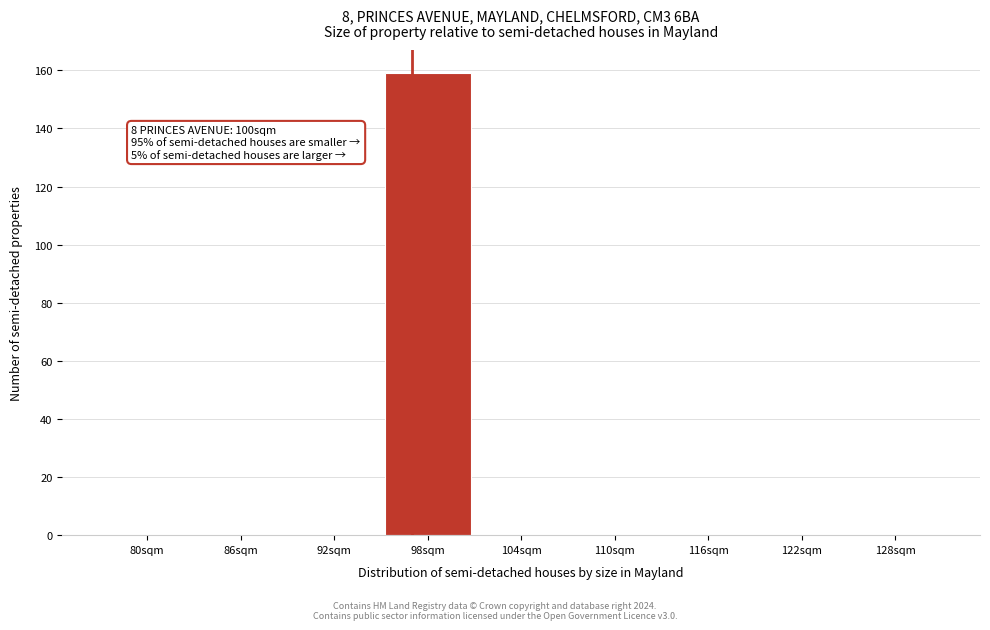

Reading right to left, list all the values displayed in this chart.

128sqm=0	122sqm=0	116sqm=0	110sqm=0	104sqm=0	98sqm=159	92sqm=0	86sqm=0	80sqm=0